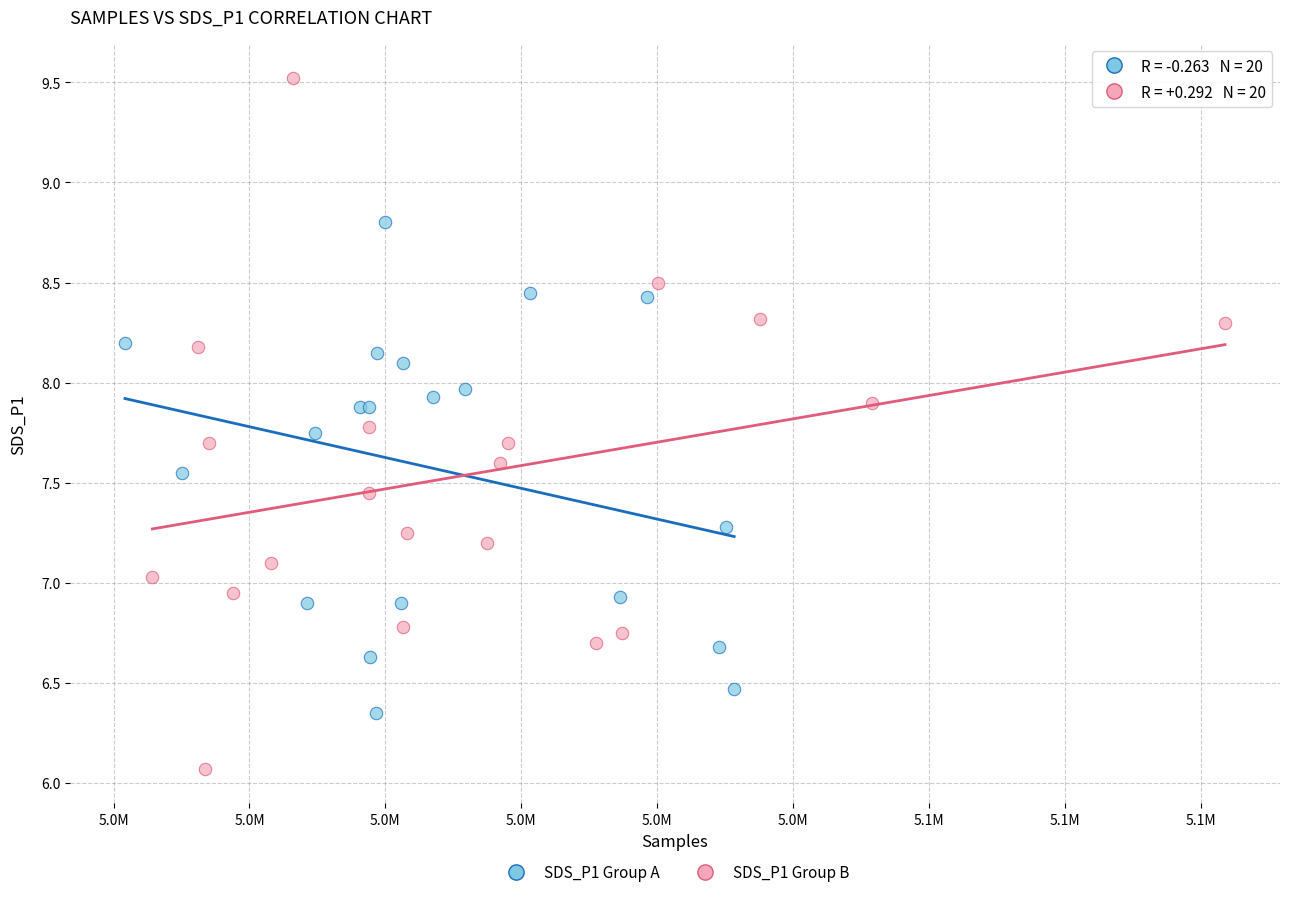

Which series contains the lowest Y value?

SDS_P1 Group B